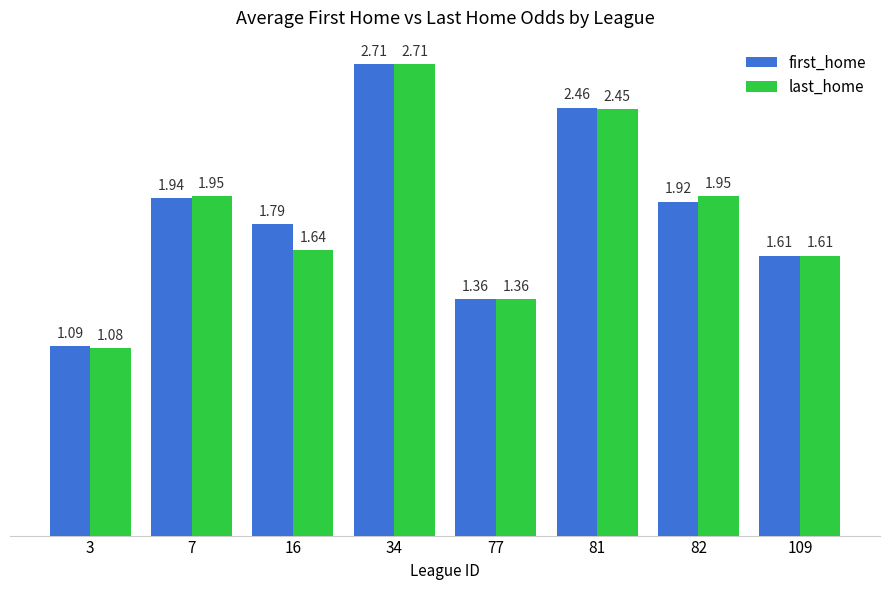

Is the value of first_home at 16 greater than the value of last_home at 7?

No